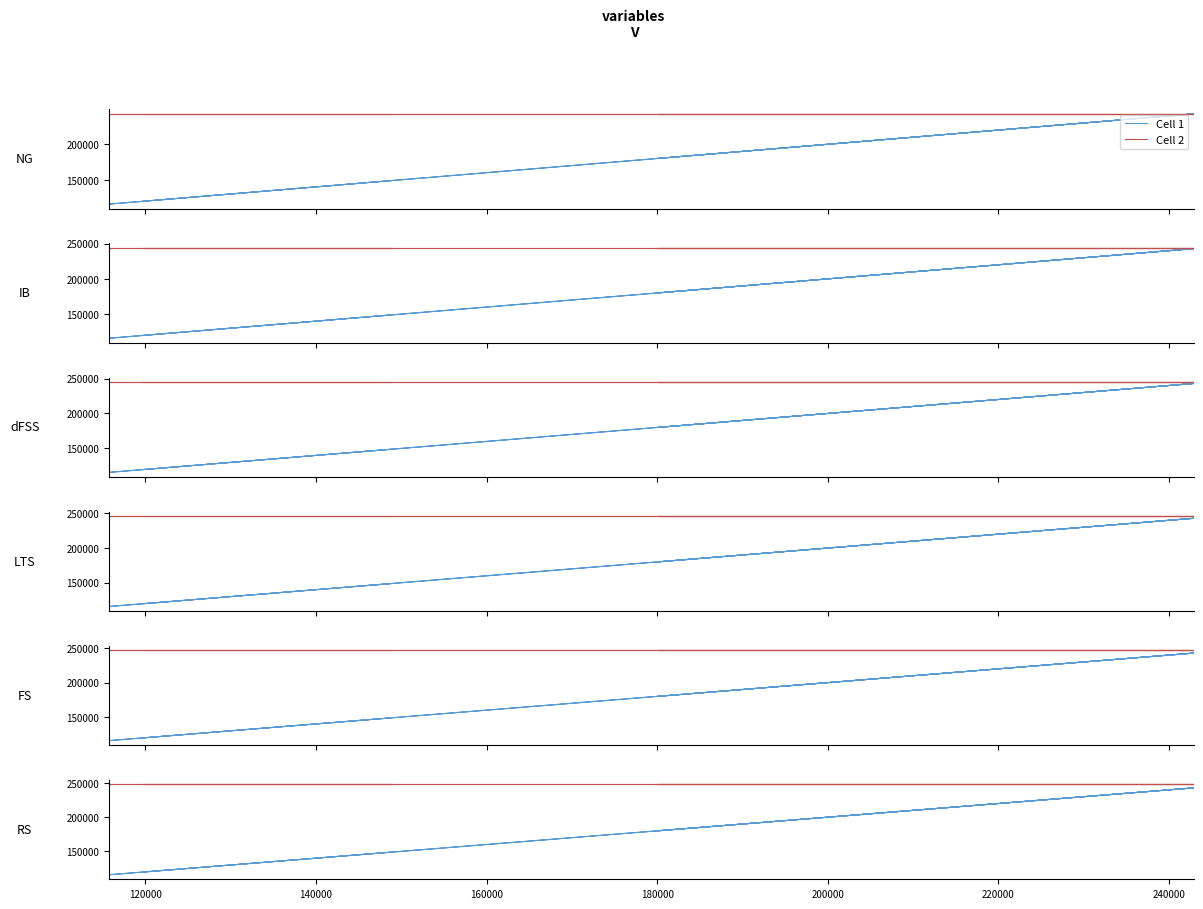

At how many categories does at least one series exceed 204147?

9